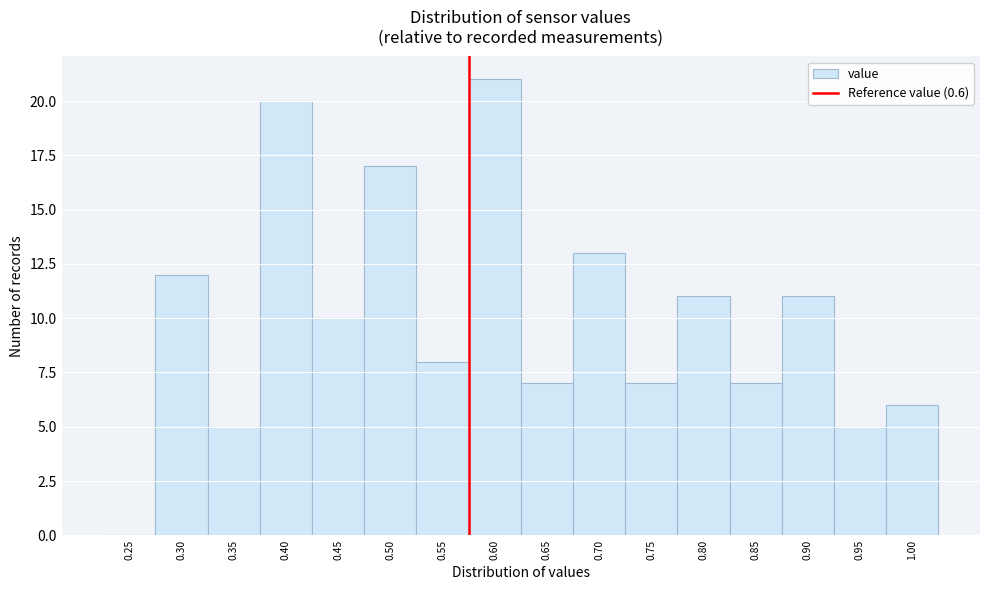

Reading left to right, extract all data points from this chart.

0.25=0	0.30=12	0.35=5	0.40=20	0.45=10	0.50=17	0.55=8	0.60=21	0.65=7	0.70=13	0.75=7	0.80=11	0.85=7	0.90=11	0.95=5	1.00=6